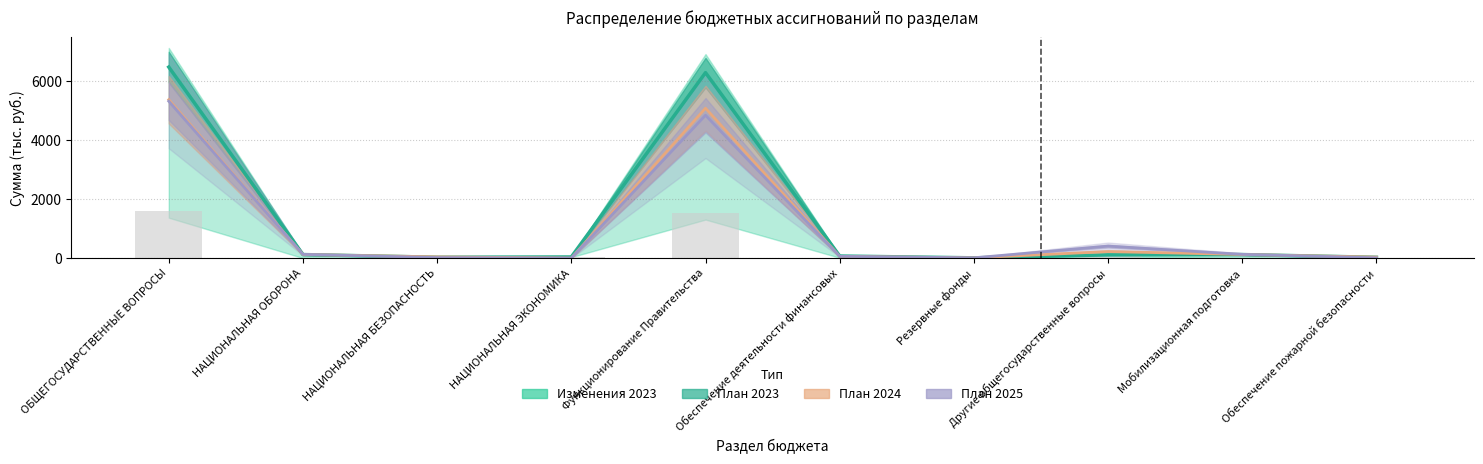

The value at ОБЩЕГОСУДАРСТВЕННЫЕ ВОПРОСЫ is 8729.3. True or false?

False